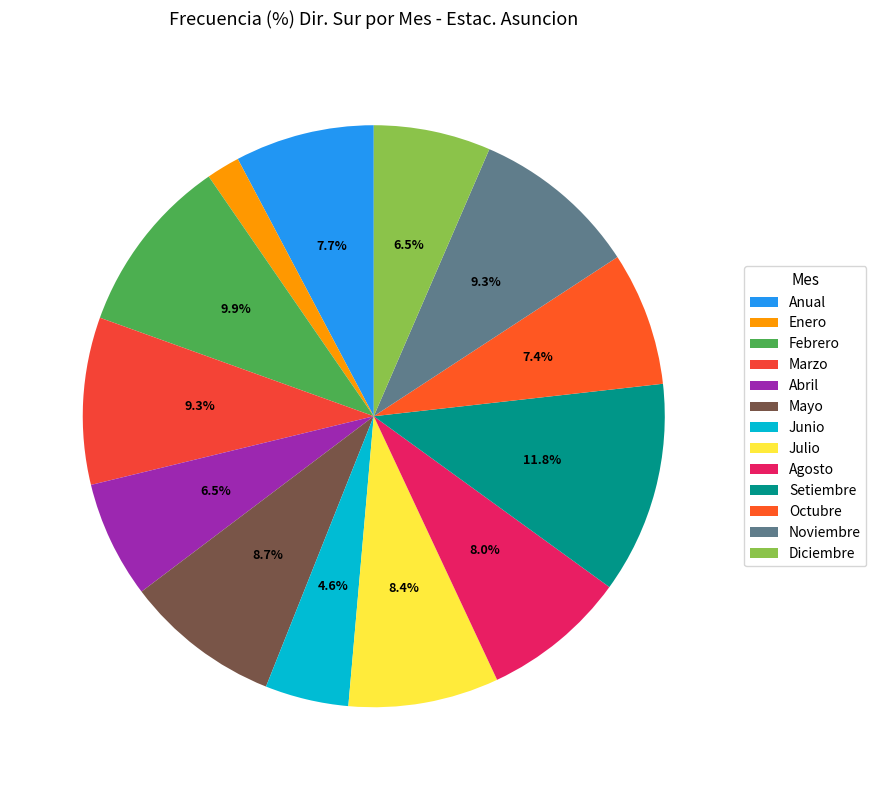

What portion of the pie excludes Mayo?

91.3%